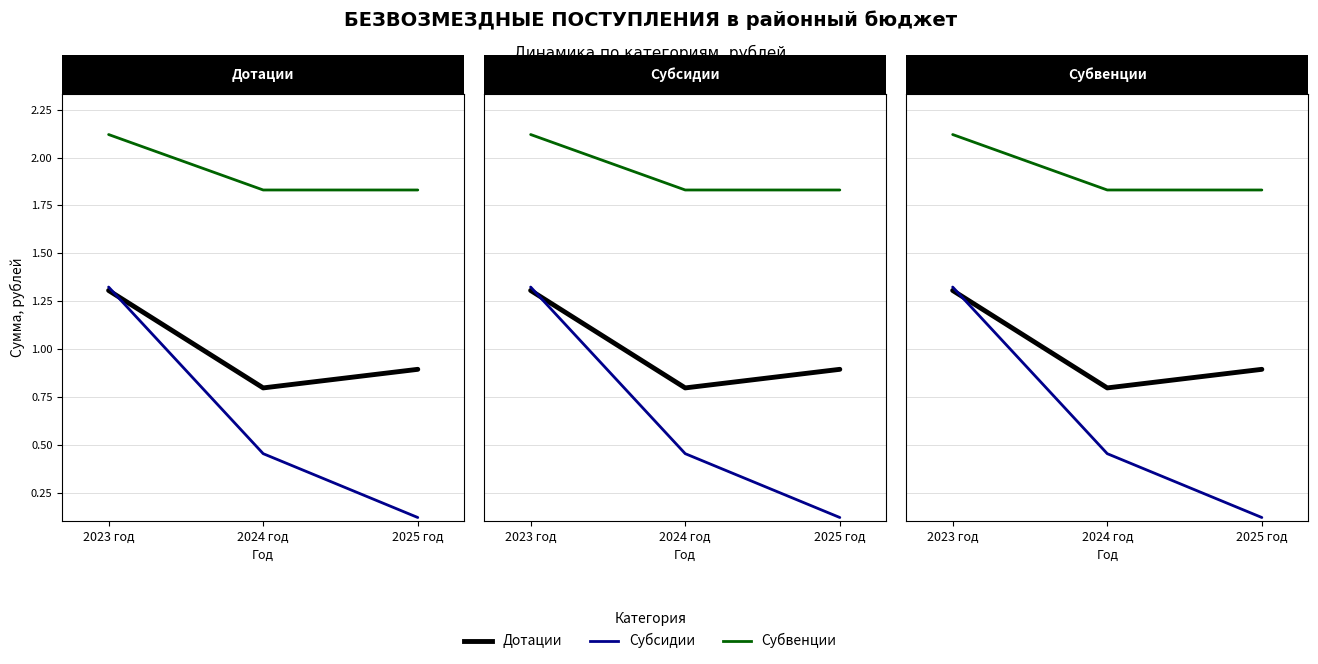

What is the value of the Дотации point at the 1st from the left?

130578814.6